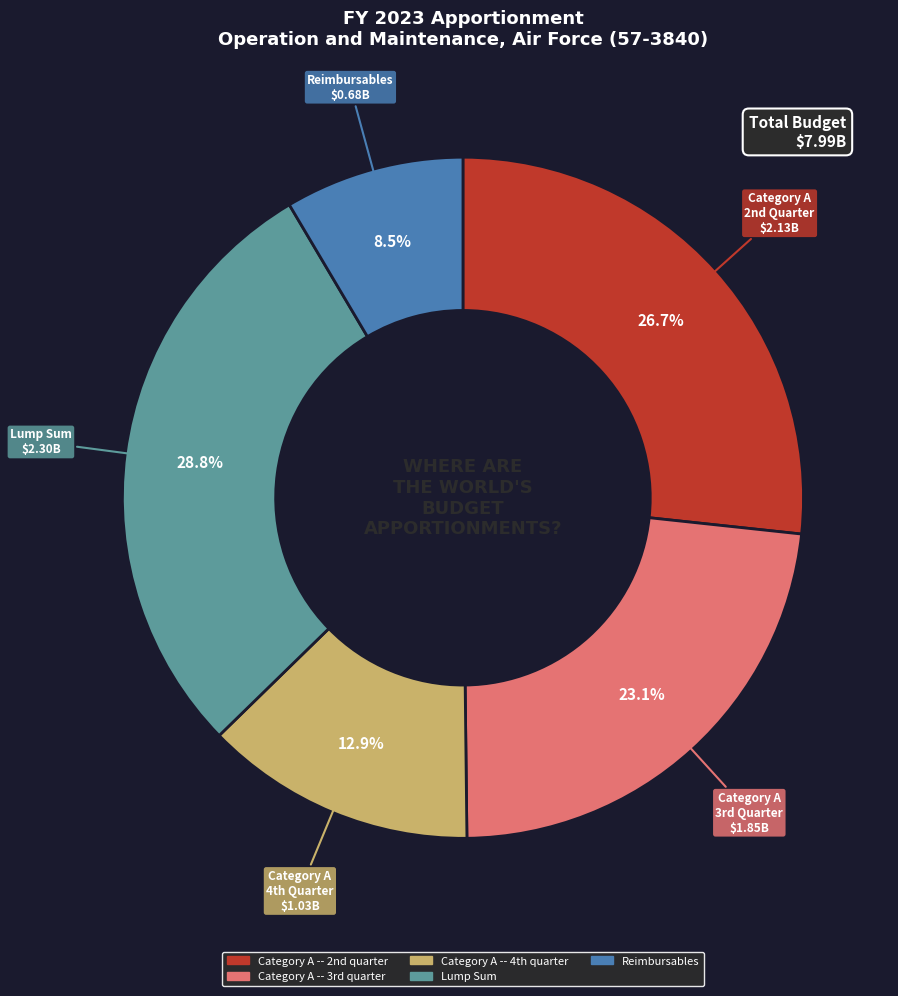

To the nearest percent, what percentage of the pie is Lump Sum?

29%